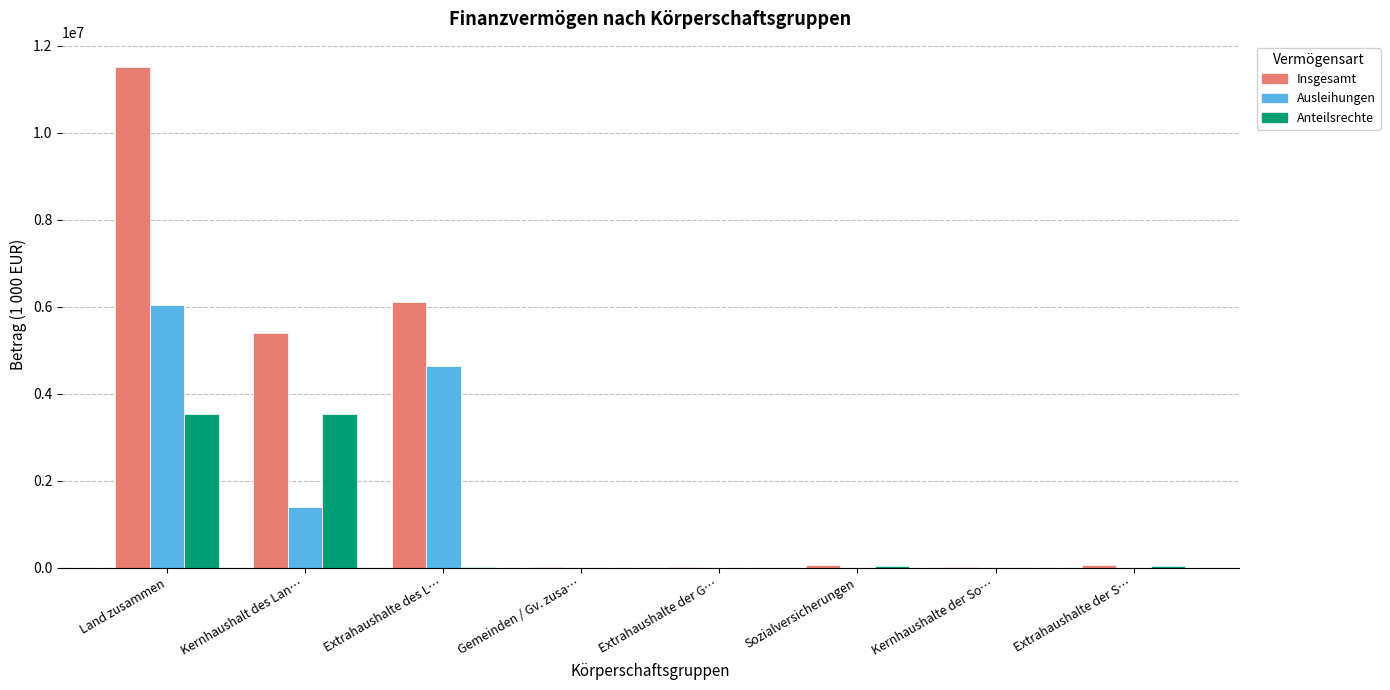

True or false: Insgesamt has a value of 7456648.7 at Kernhaushalt des Lan….

False